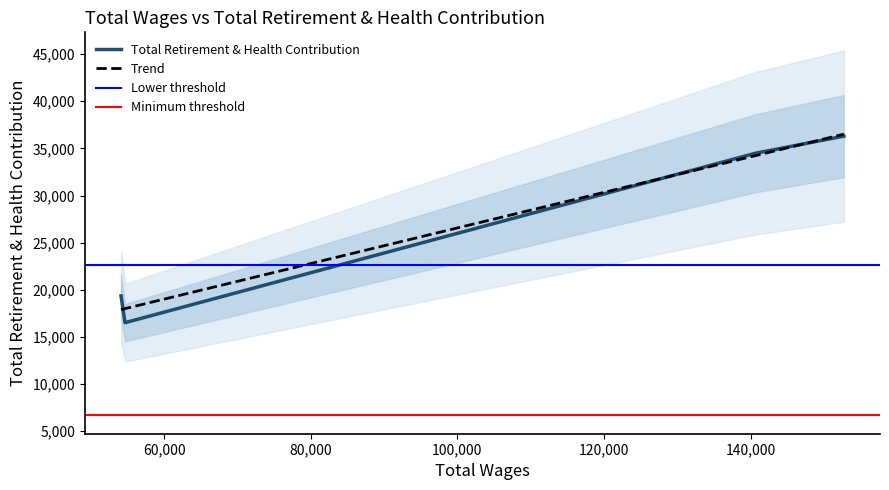

What value does the data have at 54652.0?

16513